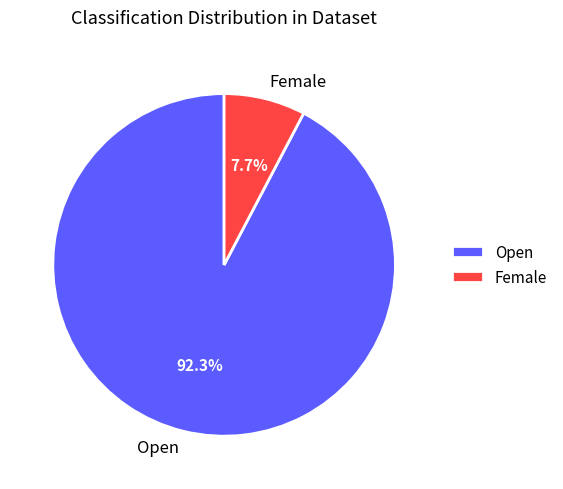

Rank the categories by value from highest to lowest.

Open, Female